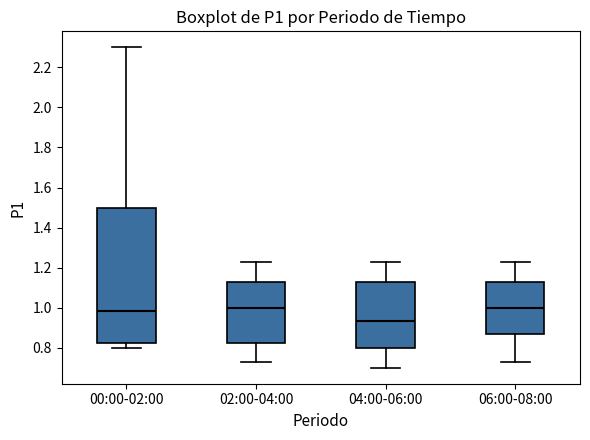

Reading left to right, transcribe this box plot: for each box, give where its median line is, the range the box spans, and where its two whiskers end, as read against the y-axis. The values are not printed on the chart, so give them approximately, as read against the axis.

00:00-02:00: median 0.98, box 0.82 to 1.50, whiskers 0.80 to 2.30
02:00-04:00: median 1.00, box 0.82 to 1.14, whiskers 0.74 to 1.24
04:00-06:00: median 0.94, box 0.80 to 1.14, whiskers 0.70 to 1.24
06:00-08:00: median 1.00, box 0.88 to 1.14, whiskers 0.74 to 1.24